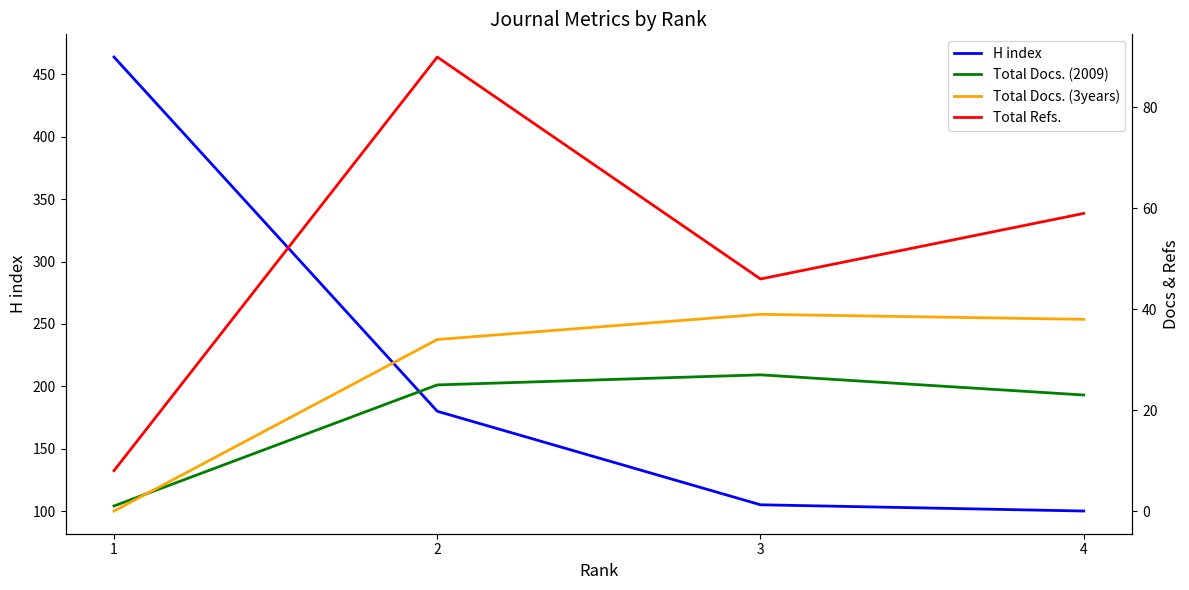

What is the highest value of the Total Refs. series?

90